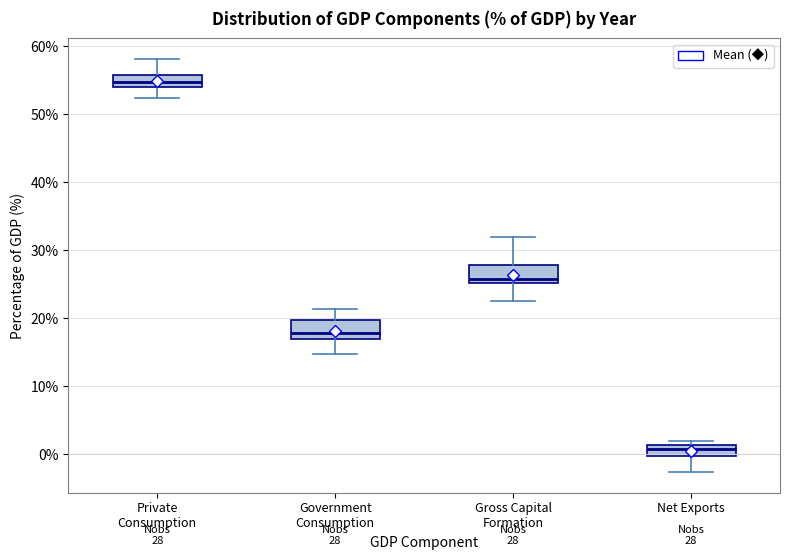

Which box has the highest median line?

Private Consumption